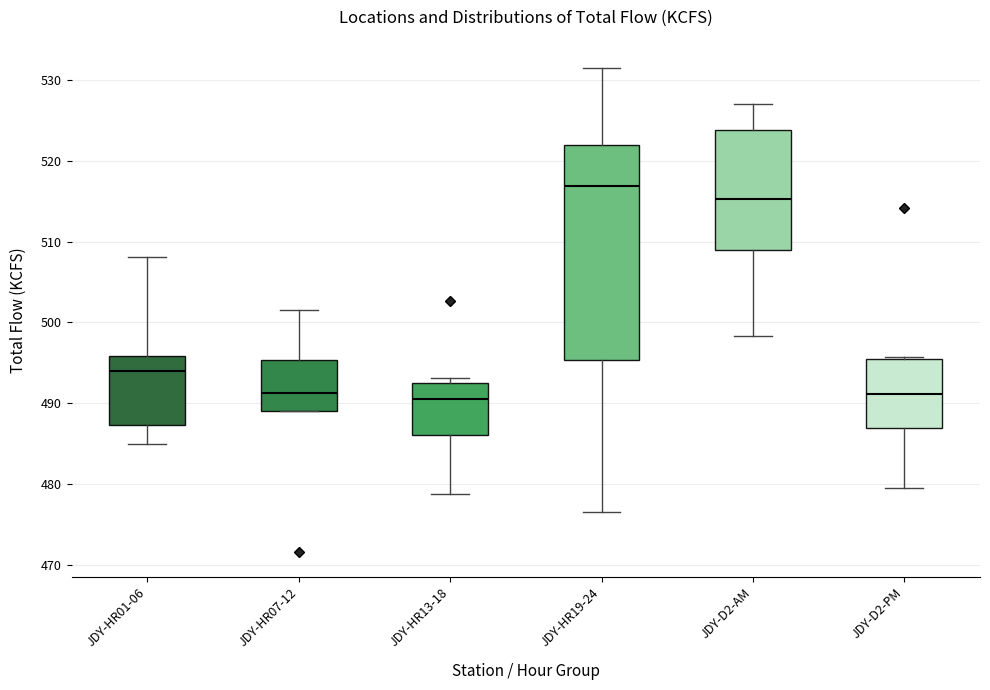

Which box is the tallest, from its lower edge to its upper edge?

JDY-HR19-24